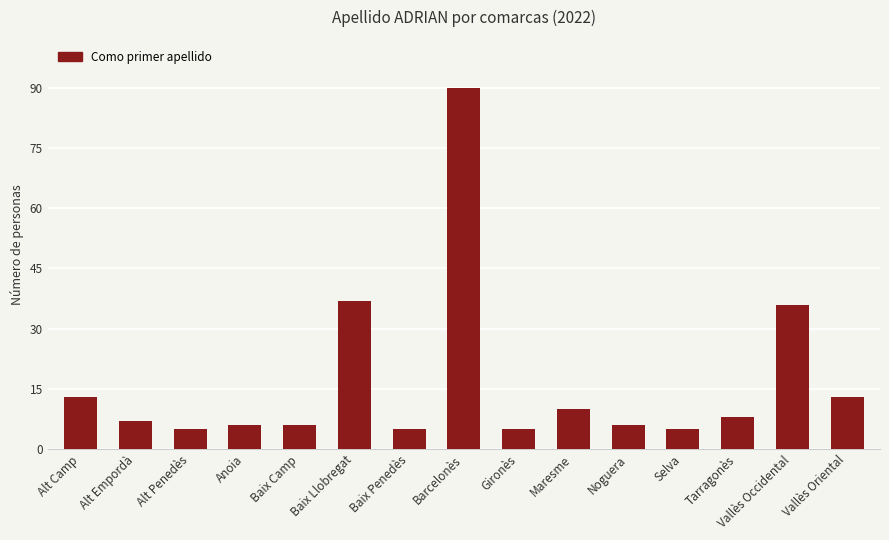

What is the difference between the maximum and minimum values?

85